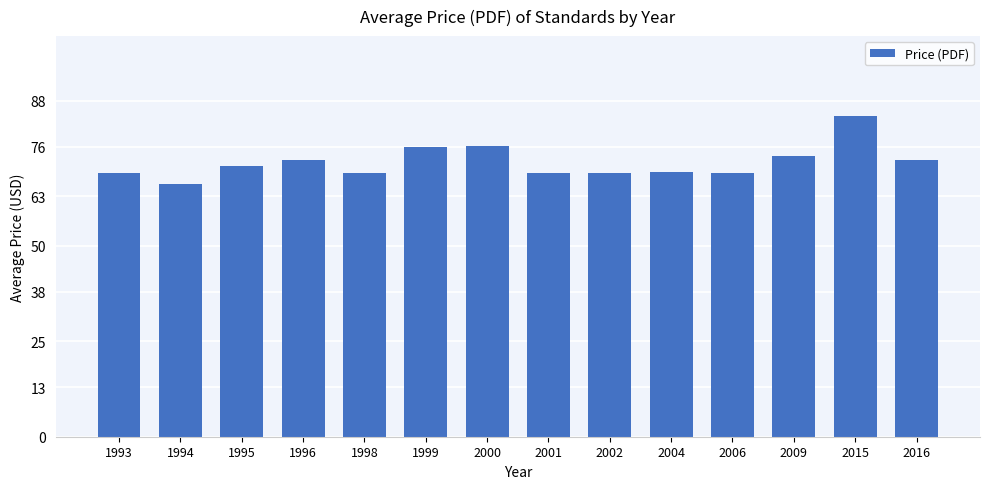

At which category does the chart reach its peak across all series?

2015